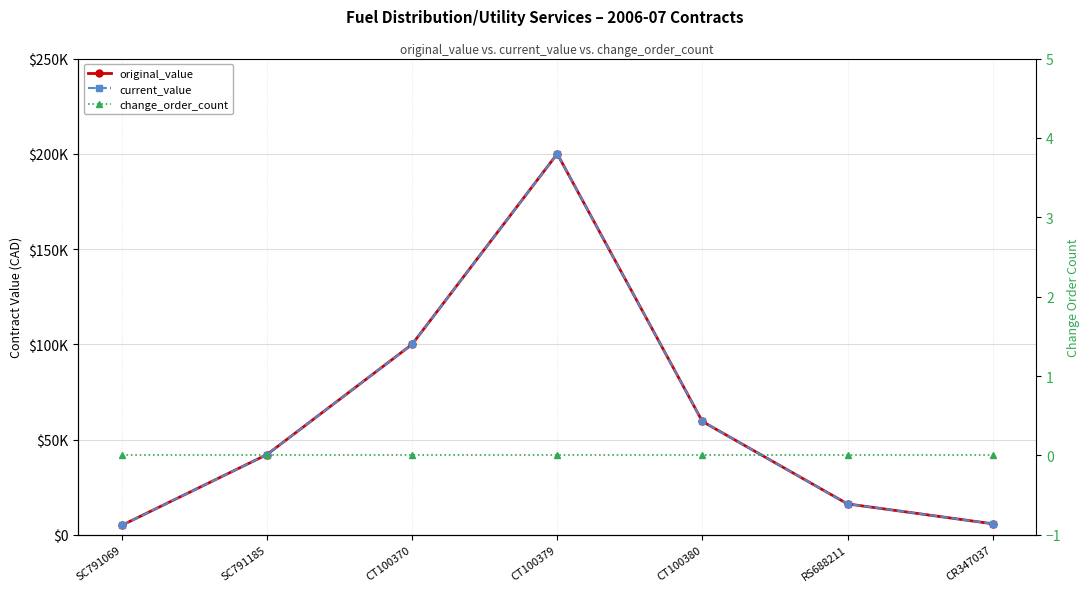

What is the difference between the maximum and minimum values in the original_value series?

195000.0